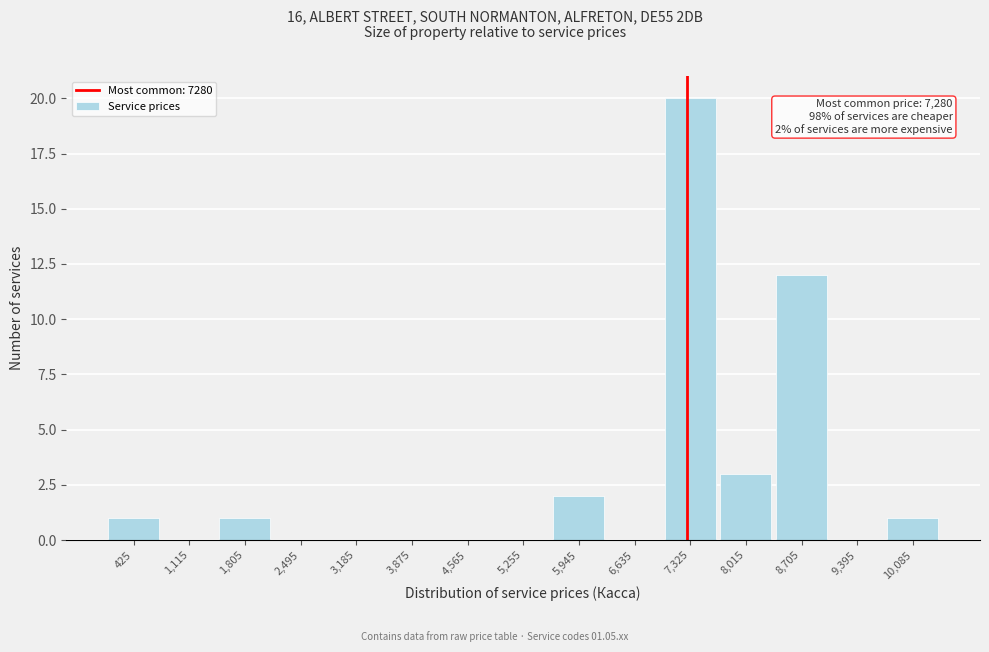

Which range on the x-axis has the tallest bar?

6980 to 7670